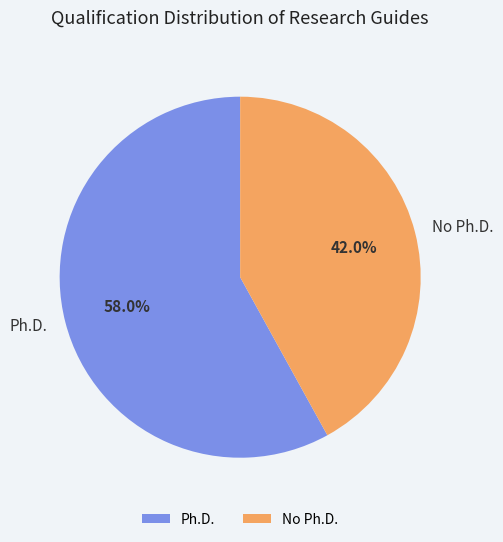

Which category has the smallest portion of the pie?

No Ph.D.